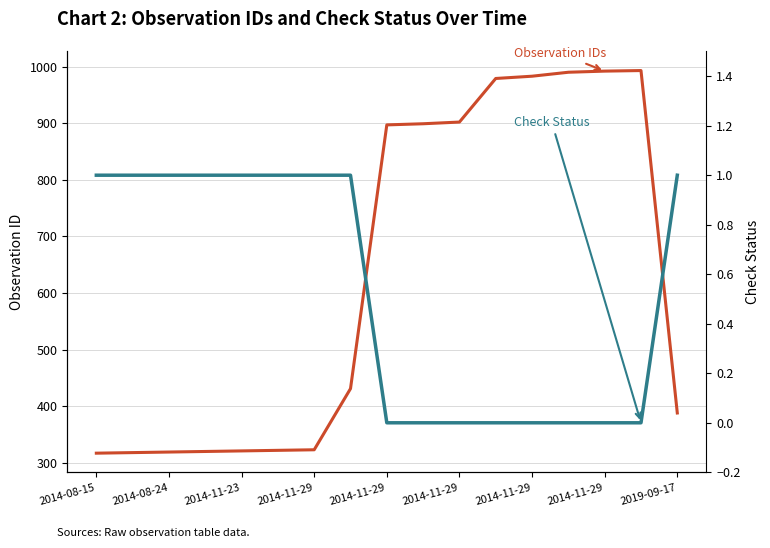

What is the difference between the highest and lowest values at 2014-11-29?

319